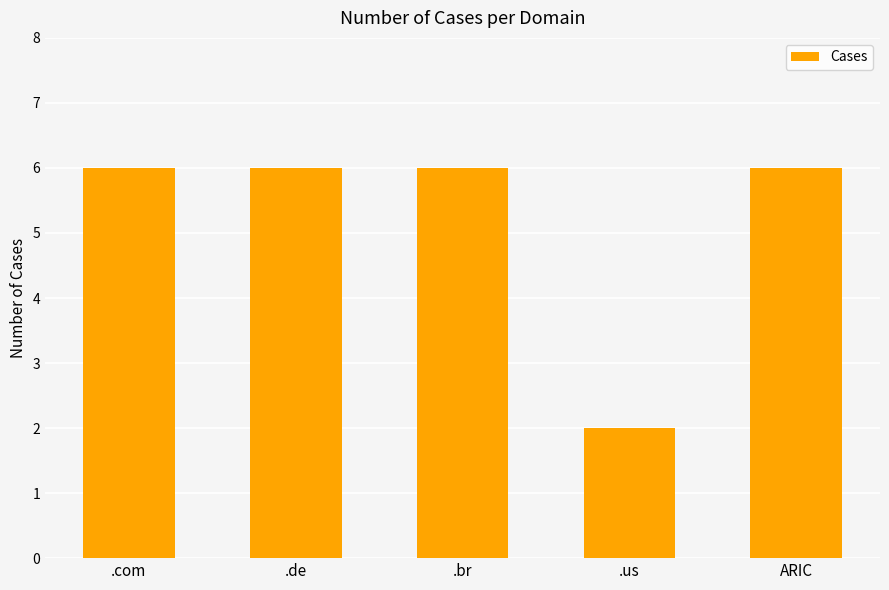

What is the sum of the values at .de and .us?

8